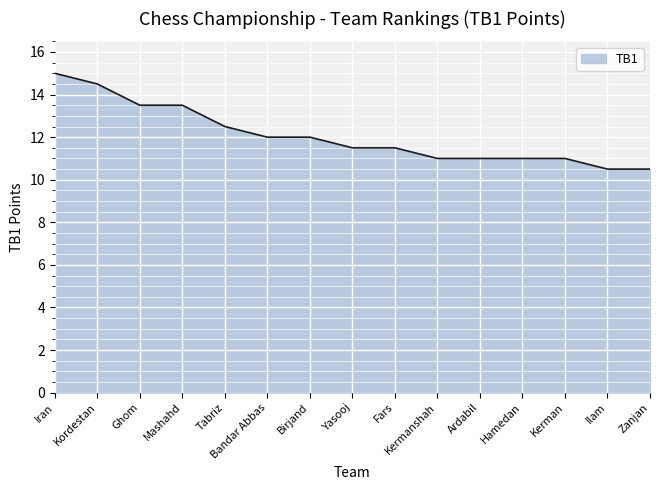

Read the value at Kerman.

11.0